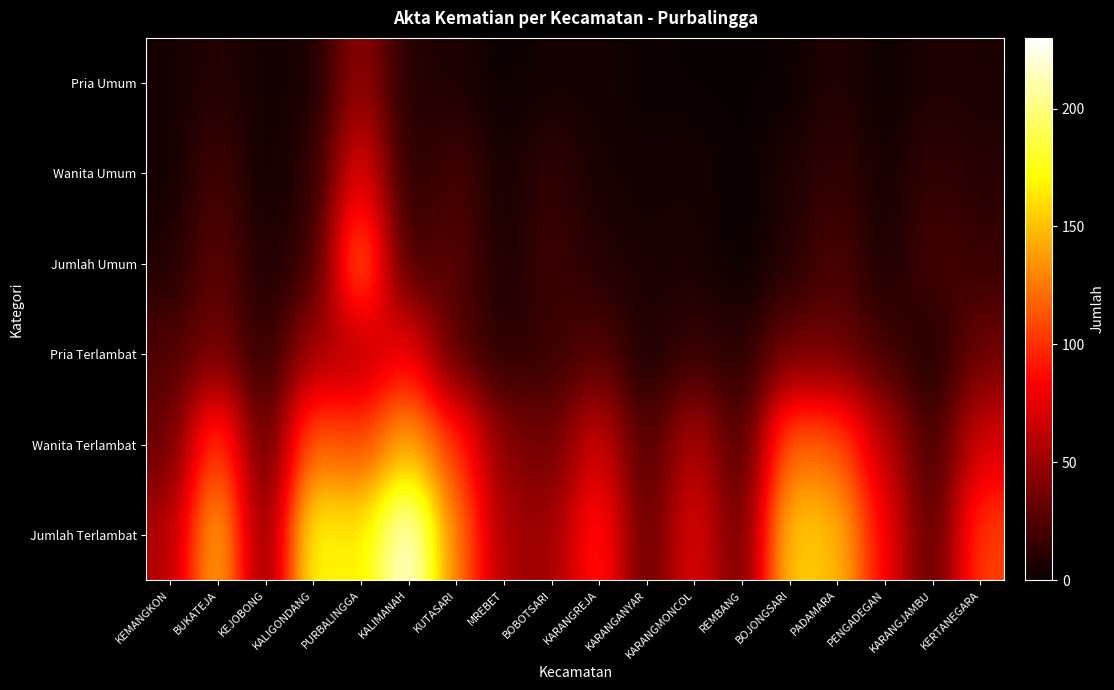

Reading right to left, what are all the values shown in this chart?

Pria Umum: KERTANEGARA=6	KARANGJAMBU=7	PENGADEGAN=1	PADAMARA=9	BOJONGSARI=1	REMBANG=0	KARANGMONCOL=0	KARANGANYAR=2	KARANGREJA=4	BOBOTSARI=4	MREBET=1	KUTASARI=7	KALIMANAH=8	PURBALINGGA=50	KALIGONDANG=5	KEJOBONG=4	BUKATEJA=9	KEMANGKON=4
Wanita Umum: KERTANEGARA=10	KARANGJAMBU=15	PENGADEGAN=4	PADAMARA=15	BOJONGSARI=8	REMBANG=0	KARANGMONCOL=6	KARANGANYAR=4	KARANGREJA=5	BOBOTSARI=15	MREBET=4	KUTASARI=22	KALIMANAH=9	PURBALINGGA=82	KALIGONDANG=11	KEJOBONG=2	BUKATEJA=21	KEMANGKON=3
Jumlah Umum: KERTANEGARA=16	KARANGJAMBU=22	PENGADEGAN=5	PADAMARA=24	BOJONGSARI=9	REMBANG=0	KARANGMONCOL=6	KARANGANYAR=6	KARANGREJA=9	BOBOTSARI=19	MREBET=5	KUTASARI=29	KALIMANAH=17	PURBALINGGA=132	KALIGONDANG=16	KEJOBONG=6	BUKATEJA=30	KEMANGKON=7
Pria Terlambat: KERTANEGARA=35	KARANGJAMBU=6	PENGADEGAN=20	PADAMARA=34	BOJONGSARI=36	REMBANG=10	KARANGMONCOL=17	KARANGANYAR=6	KARANGREJA=26	BOBOTSARI=16	MREBET=11	KUTASARI=24	KALIMANAH=85	PURBALINGGA=56	KALIGONDANG=54	KEJOBONG=11	BUKATEJA=38	KEMANGKON=24
Wanita Terlambat: KERTANEGARA=72	KARANGJAMBU=17	PENGADEGAN=63	PADAMARA=116	BOJONGSARI=122	REMBANG=19	KARANGMONCOL=62	KARANGANYAR=21	KARANGREJA=73	BOBOTSARI=34	MREBET=43	KUTASARI=103	KALIMANAH=145	PURBALINGGA=107	KALIGONDANG=122	KEJOBONG=23	BUKATEJA=115	KEMANGKON=32
Jumlah Terlambat: KERTANEGARA=107	KARANGJAMBU=23	PENGADEGAN=83	PADAMARA=150	BOJONGSARI=158	REMBANG=29	KARANGMONCOL=79	KARANGANYAR=27	KARANGREJA=99	BOBOTSARI=50	MREBET=54	KUTASARI=127	KALIMANAH=230	PURBALINGGA=163	KALIGONDANG=176	KEJOBONG=34	BUKATEJA=153	KEMANGKON=56